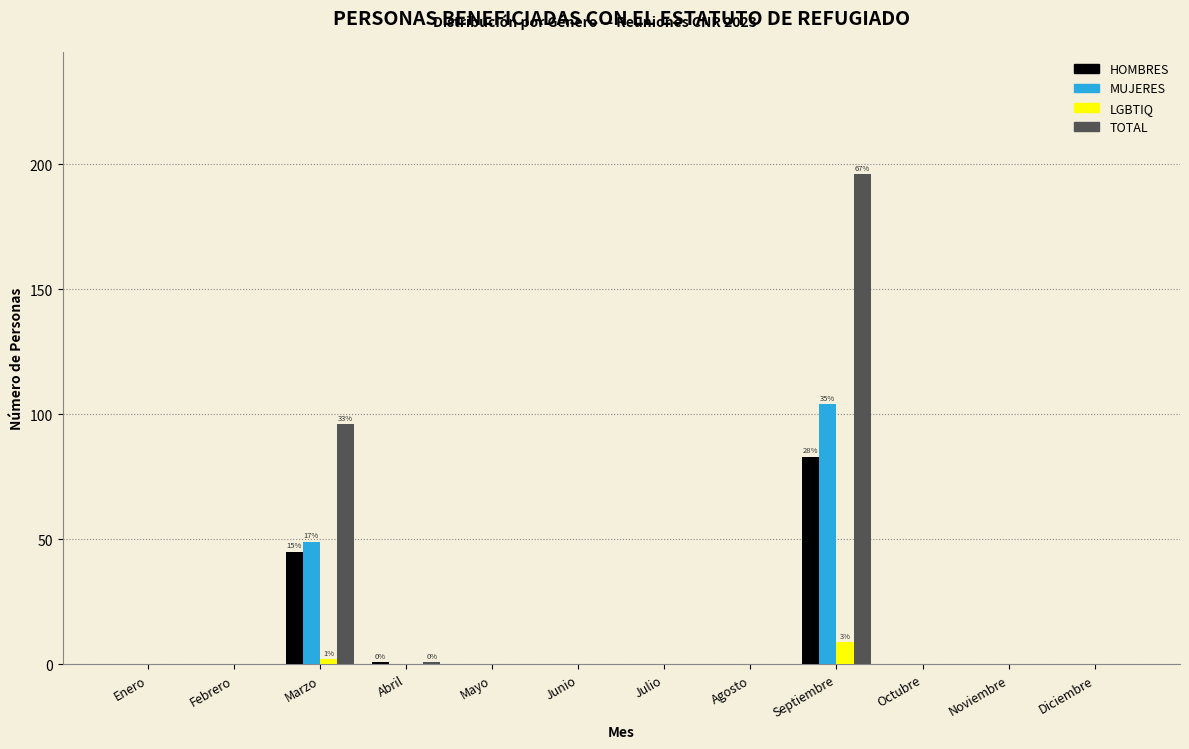

What is the greatest value displayed?

196